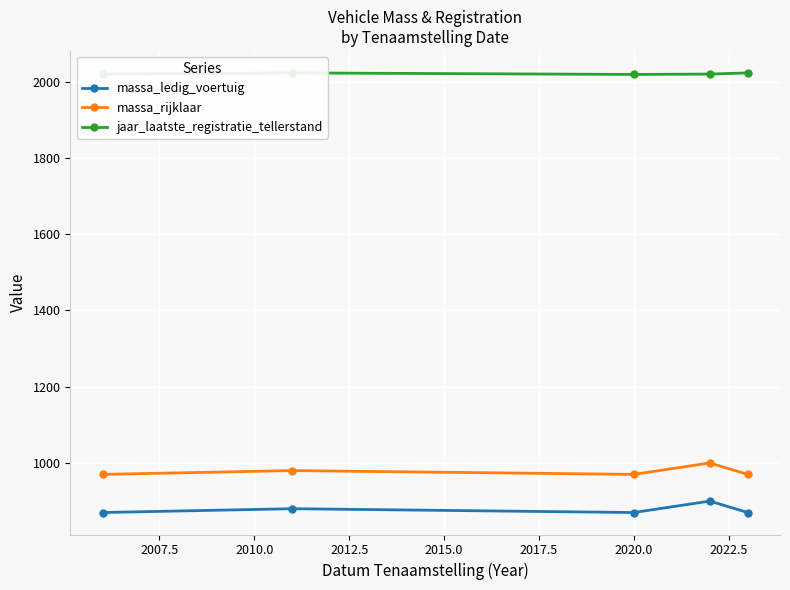

In massa_ledig_voertuig, how many points are higher than both neighbors (excluding endpoints)?

2